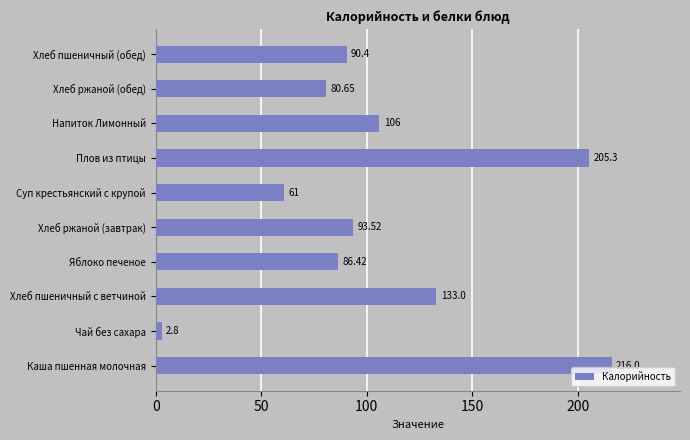

List the labels in order of value, largest first.

Каша пшенная молочная, Плов из птицы, Хлеб пшеничный с ветчиной, Напиток Лимонный, Хлеб ржаной (завтрак), Хлеб пшеничный (обед), Яблоко печеное, Хлеб ржаной (обед), Суп крестьянский с крупой, Чай без сахара